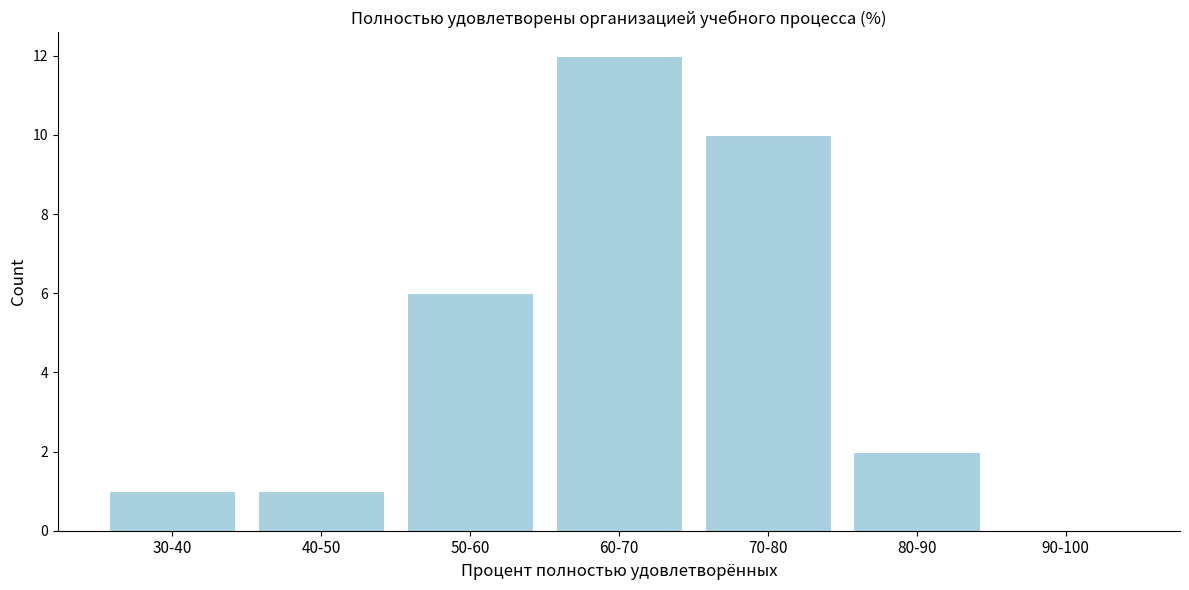

Reading left to right, what are all the values shown in this chart?

30-40=1	40-50=1	50-60=6	60-70=12	70-80=10	80-90=2	90-100=0